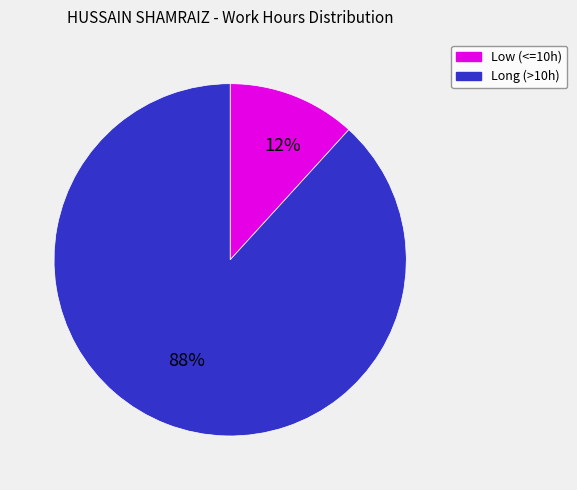

To the nearest percent, what is the difference between the largest and smallest slice percentages?

76%